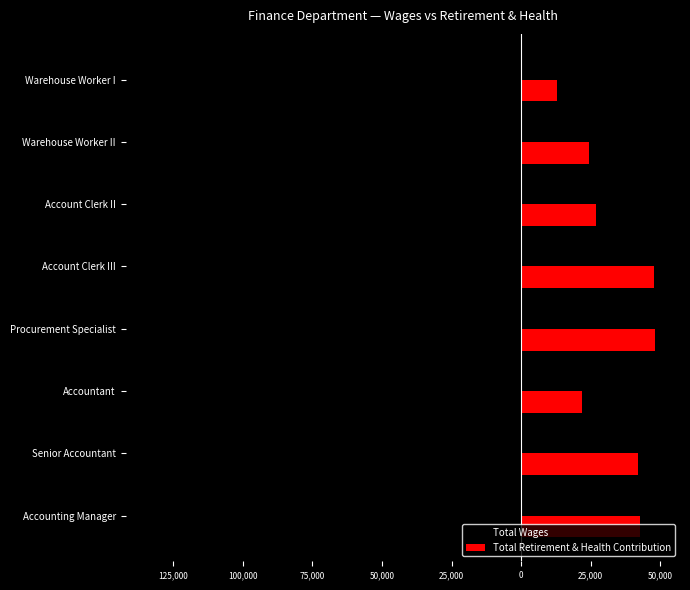

What are all the series names shown in the legend?

Total Wages, Total Retirement & Health Contribution